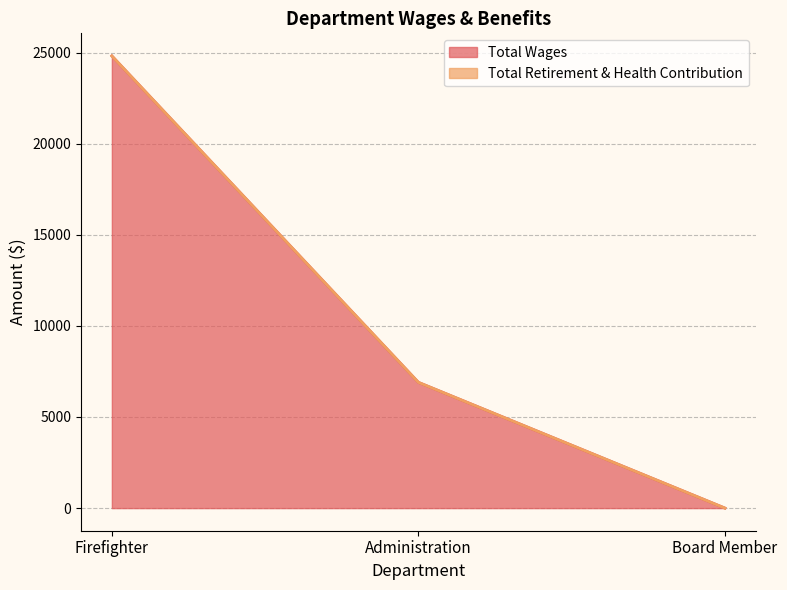

Does the chart have visible grid lines?

Yes